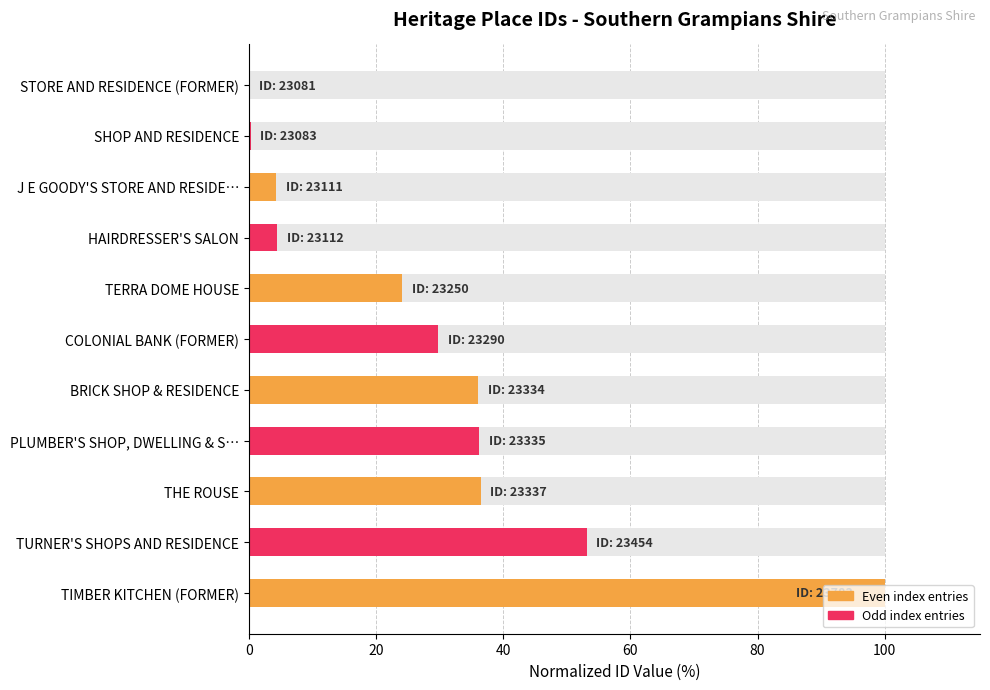

Reading left to right, list all the values displayed in this chart.

0.0	0.3	4.3	4.4	24.1	29.8	36.0	36.2	36.5	53.1	100.0